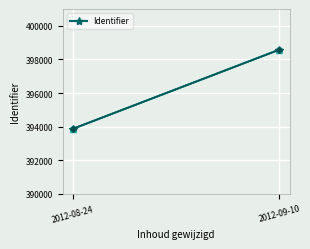

Which has a higher value, 2012-08-24 or 2012-09-10?

2012-09-10